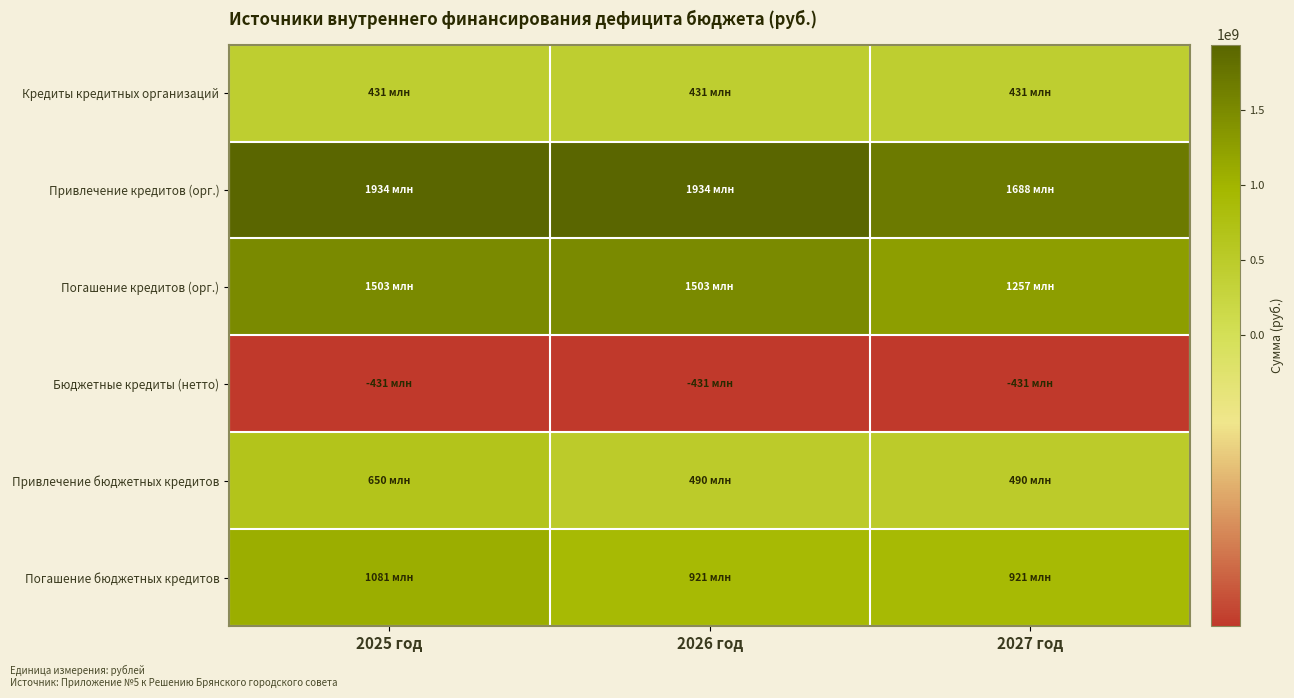

Count the number of categories in the chart.

3